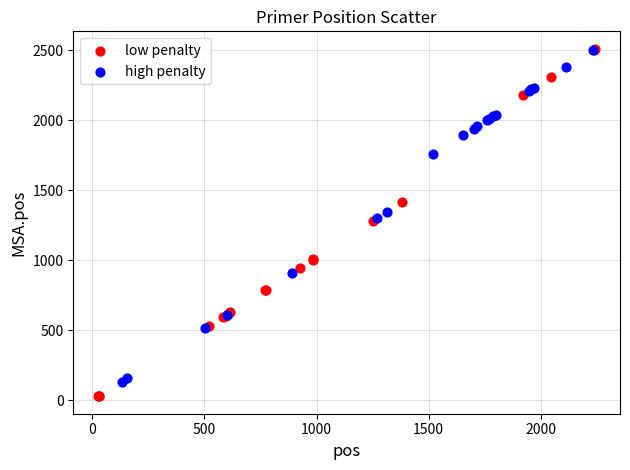

What are all the series names shown in the legend?

low penalty, high penalty